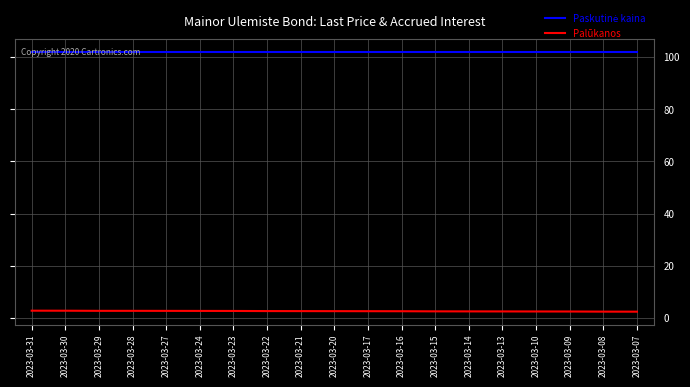

What is the spread (max minus min) of values at 2023-03-27?

99.3